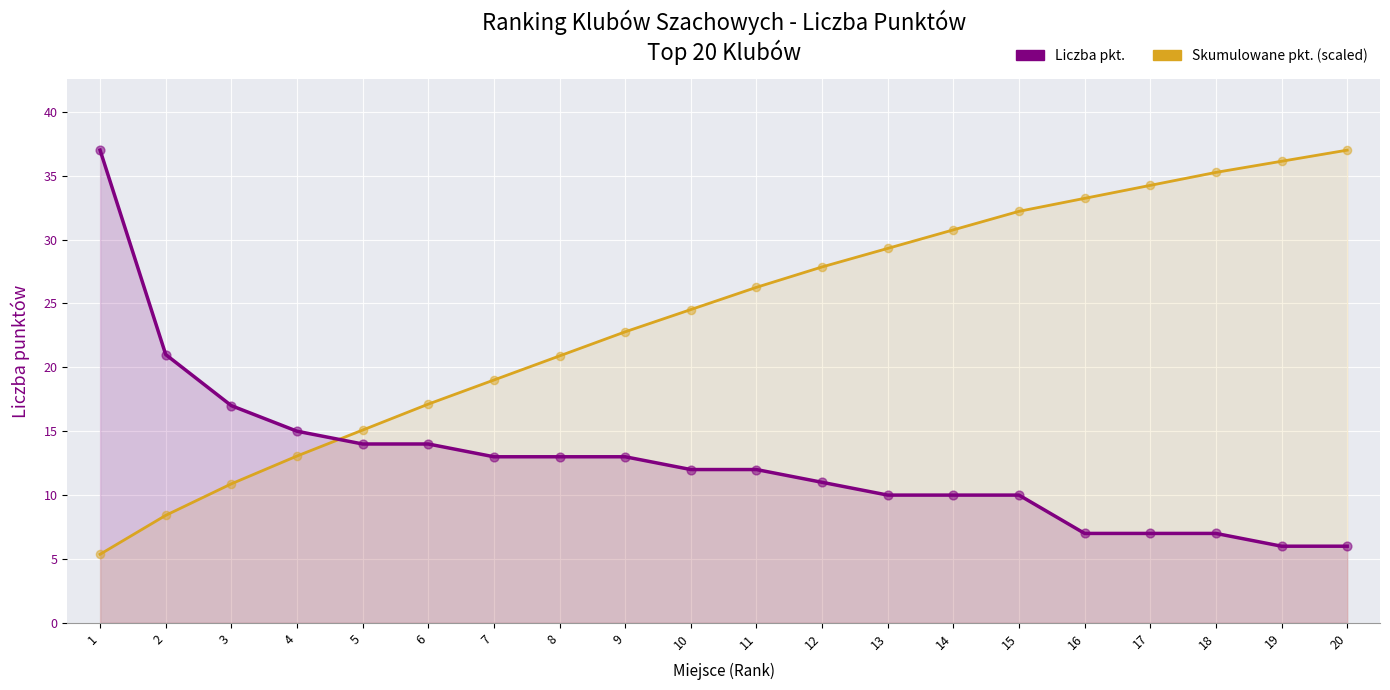

Which series has the largest total across all categories?

Skumulowane pkt. (scaled)